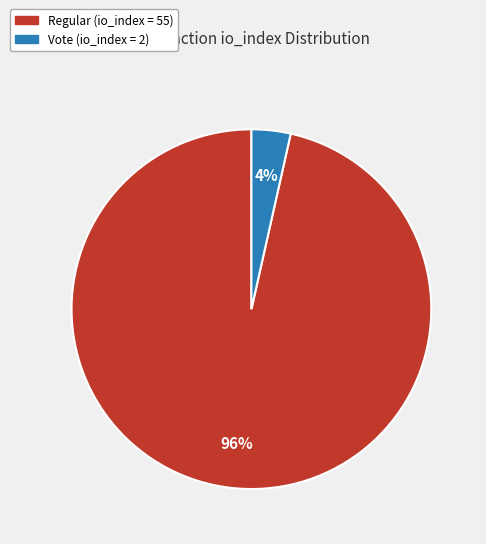

Do Vote (io_index = 2) and Regular (io_index = 55) together represent more than half of the pie?

Yes